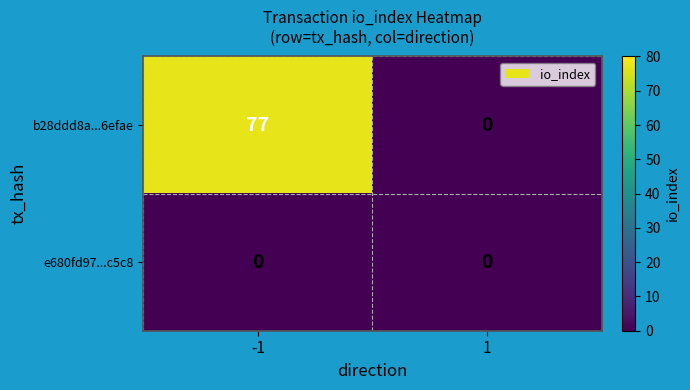

What is the maximum value shown in the chart?

77